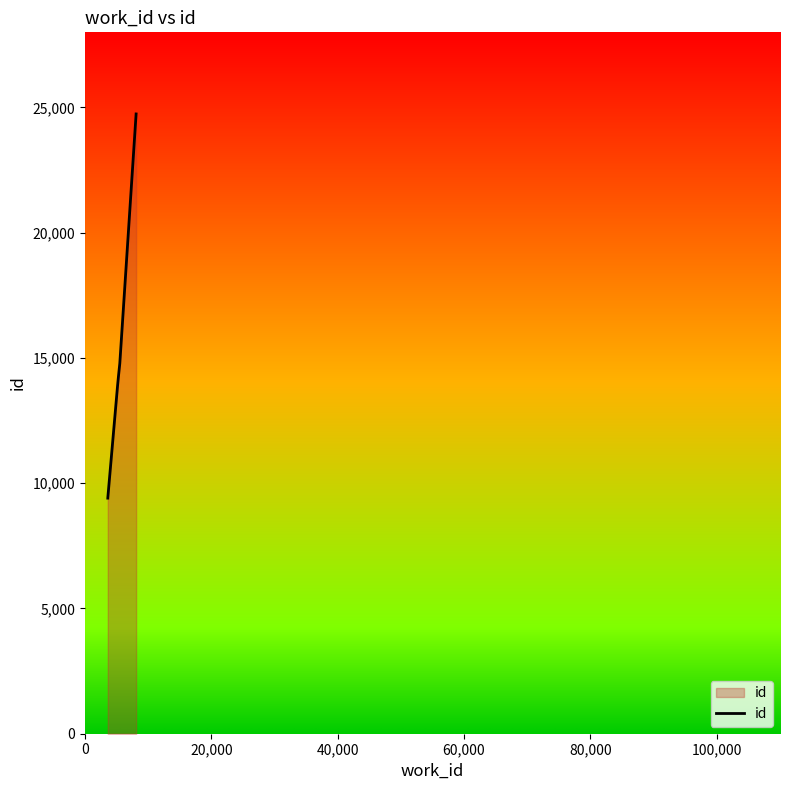

What position from the left is 60,000?

4